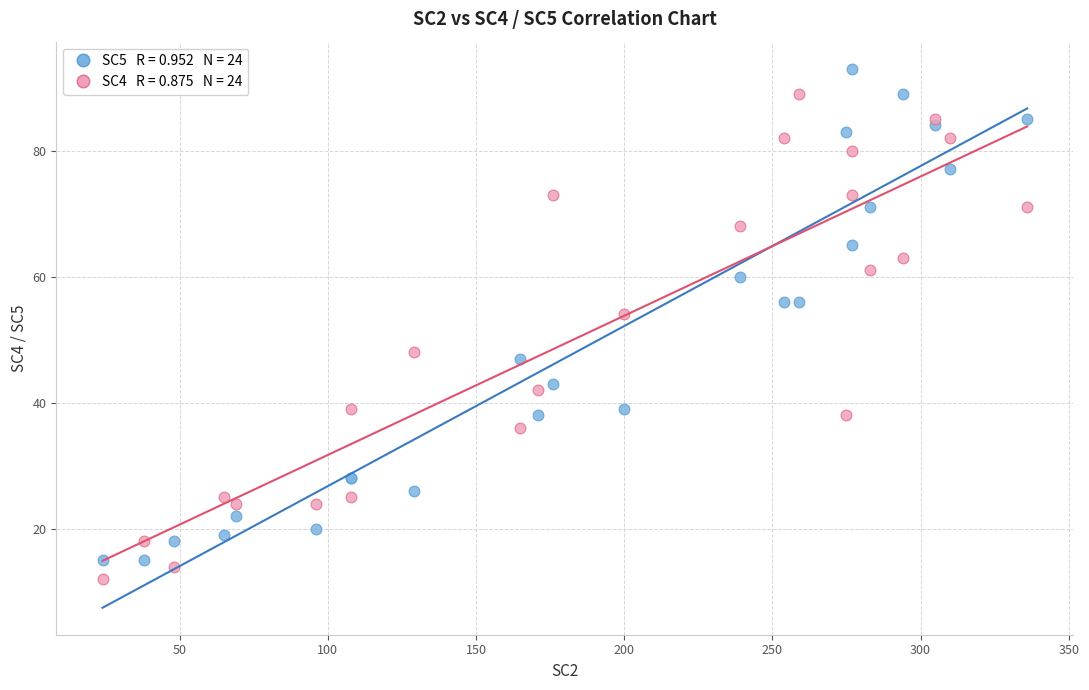

Across all series, what Y value is closest to 52?

54